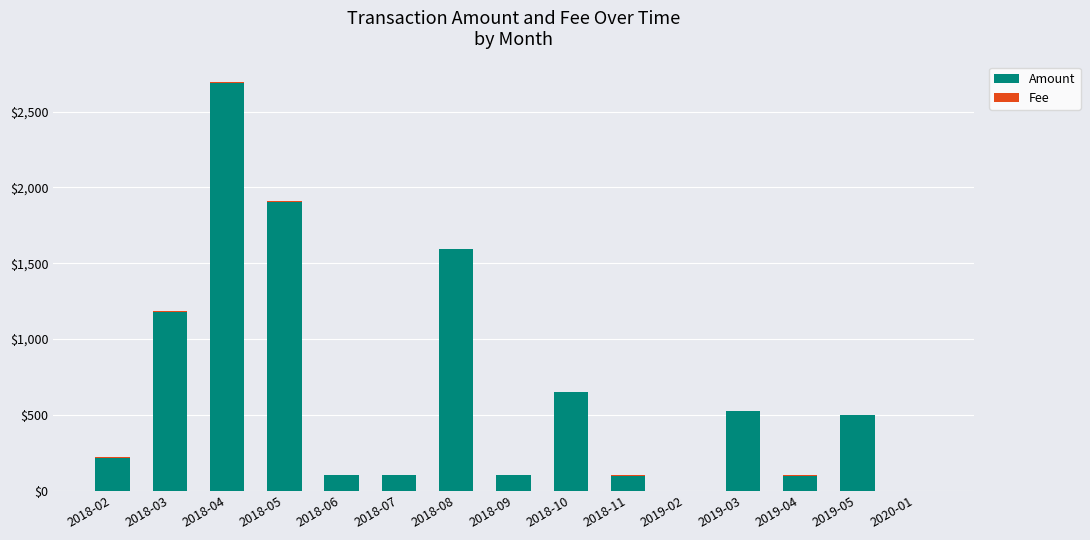

How many data points does each series have?

15